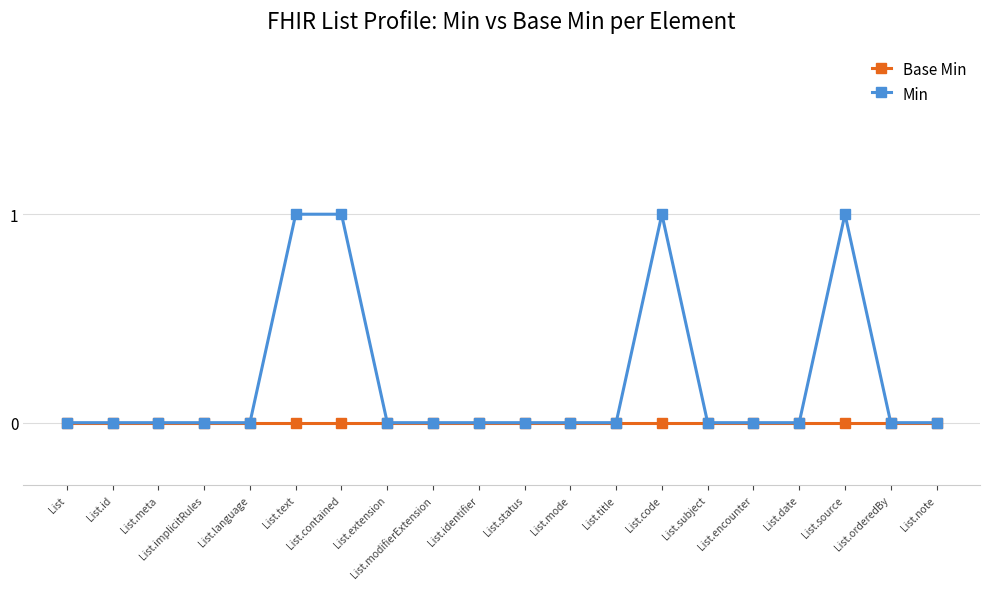

True or false: Min has more than 1 interior local peaks.

True